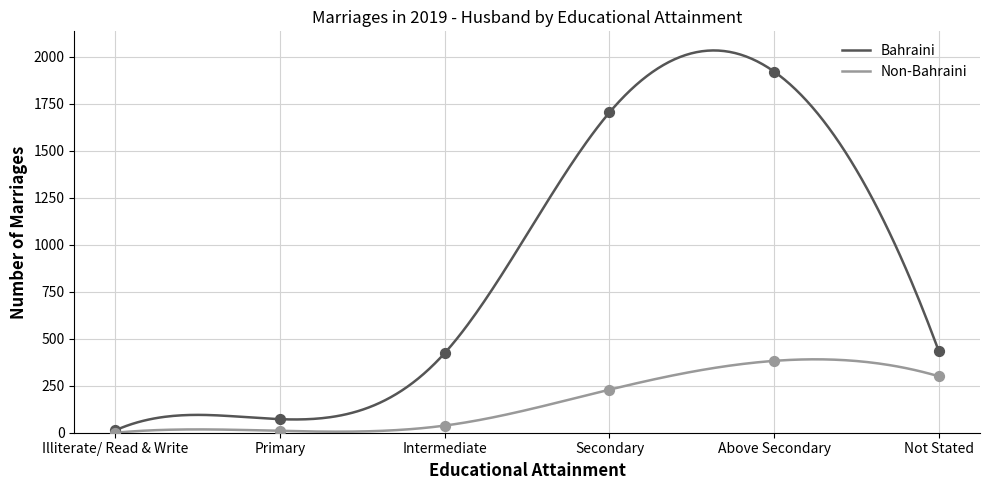

Which series contains the highest Y value?

Bahraini